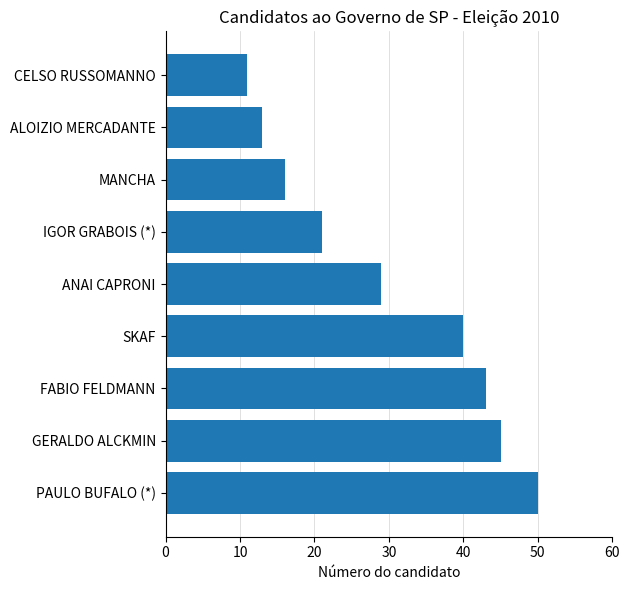

Reading bottom to top, extract all data points from this chart.

50	45	43	40	29	21	16	13	11